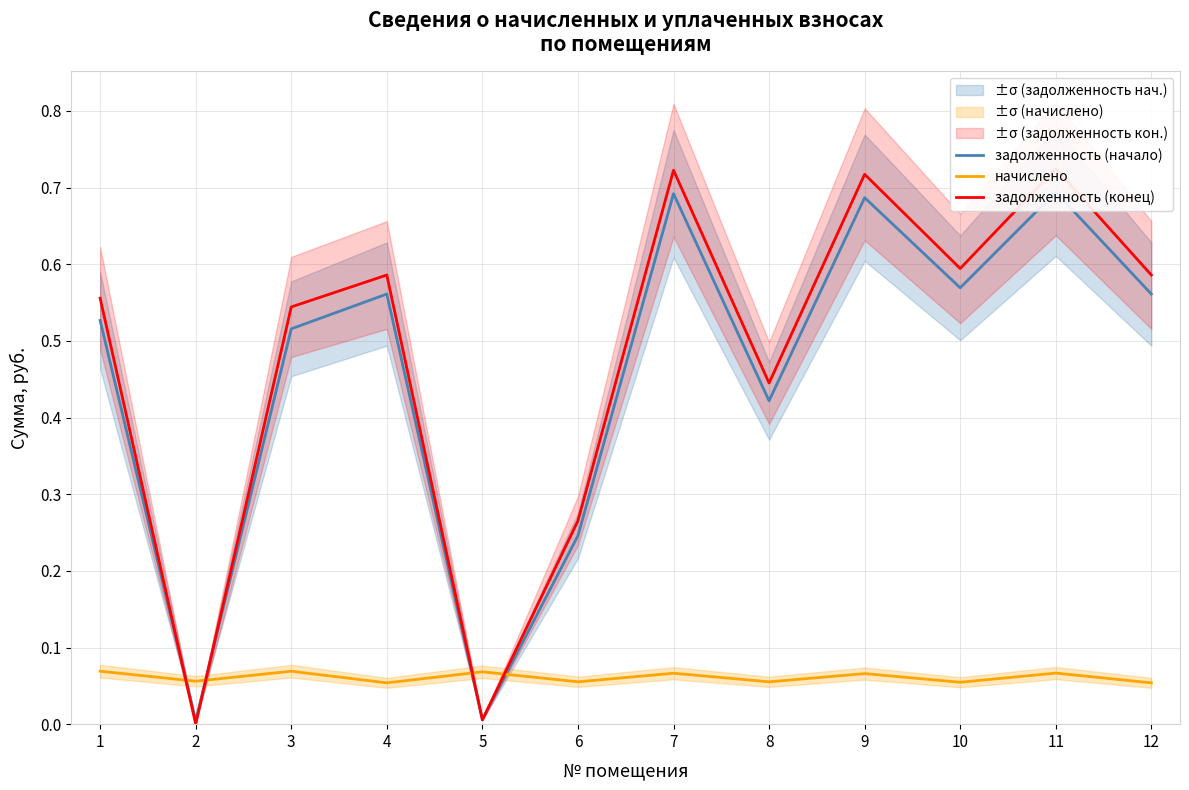

Reading left to right, what are all the values shown in this chart?

задолженность (начало): 1=0.5	2=0.0	3=0.5	4=0.6	5=0.0	6=0.2	7=0.7	8=0.4	9=0.7	10=0.6	11=0.7	12=0.6
начислено: 1=0.1	2=0.1	3=0.1	4=0.1	5=0.1	6=0.1	7=0.1	8=0.1	9=0.1	10=0.1	11=0.1	12=0.1
задолженность (конец): 1=0.6	2=0.0	3=0.5	4=0.6	5=0.0	6=0.3	7=0.7	8=0.4	9=0.7	10=0.6	11=0.7	12=0.6